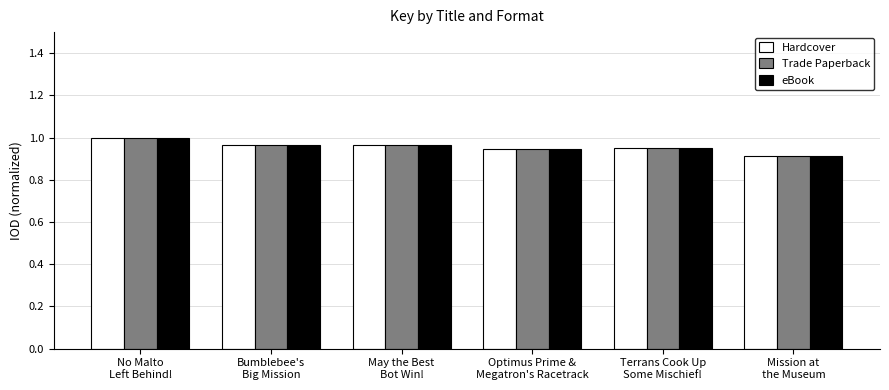

Which category has the highest value in the Trade Paperback series?

No Malto
Left Behind!